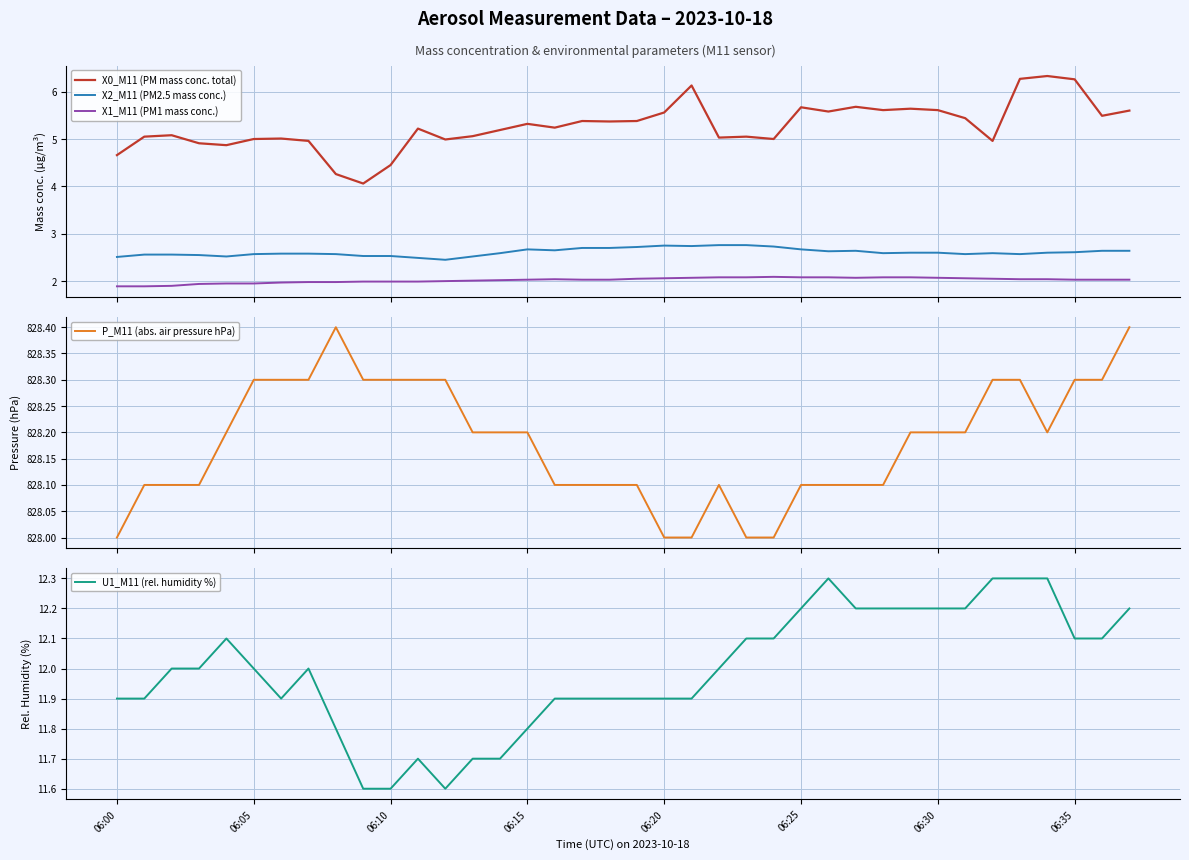

Reading left to right, list all the values displayed in this chart.

X0_M11 (PM mass conc. total): 4.7	5.0	5.1	4.9	4.9	5.0	5.0	5.0	4.3	4.1	4.5	5.2	5.0	5.1	5.2	5.3	5.2	5.4	5.4	5.4	5.6	6.1	5.0	5.0	5.0	5.7	5.6	5.7	5.6	5.6	5.6	5.4	5.0	6.3	6.3	6.3	5.5	5.6
X2_M11 (PM2.5 mass conc.): 2.5	2.6	2.6	2.5	2.5	2.6	2.6	2.6	2.6	2.5	2.5	2.5	2.5	2.5	2.6	2.7	2.6	2.7	2.7	2.7	2.8	2.7	2.8	2.8	2.7	2.7	2.6	2.6	2.6	2.6	2.6	2.6	2.6	2.6	2.6	2.6	2.6	2.6
X1_M11 (PM1 mass conc.): 1.9	1.9	1.9	1.9	1.9	1.9	2.0	2.0	2.0	2.0	2.0	2.0	2.0	2.0	2.0	2.0	2.0	2.0	2.0	2.0	2.1	2.1	2.1	2.1	2.1	2.1	2.1	2.1	2.1	2.1	2.1	2.1	2.0	2.0	2.0	2.0	2.0	2.0
P_M11 (abs. air pressure hPa): 828.0	828.1	828.1	828.1	828.2	828.3	828.3	828.3	828.4	828.3	828.3	828.3	828.3	828.2	828.2	828.2	828.1	828.1	828.1	828.1	828.0	828.0	828.1	828.0	828.0	828.1	828.1	828.1	828.1	828.2	828.2	828.2	828.3	828.3	828.2	828.3	828.3	828.4
U1_M11 (rel. humidity %): 11.9	11.9	12.0	12.0	12.1	12.0	11.9	12.0	11.8	11.6	11.6	11.7	11.6	11.7	11.7	11.8	11.9	11.9	11.9	11.9	11.9	11.9	12.0	12.1	12.1	12.2	12.3	12.2	12.2	12.2	12.2	12.2	12.3	12.3	12.3	12.1	12.1	12.2